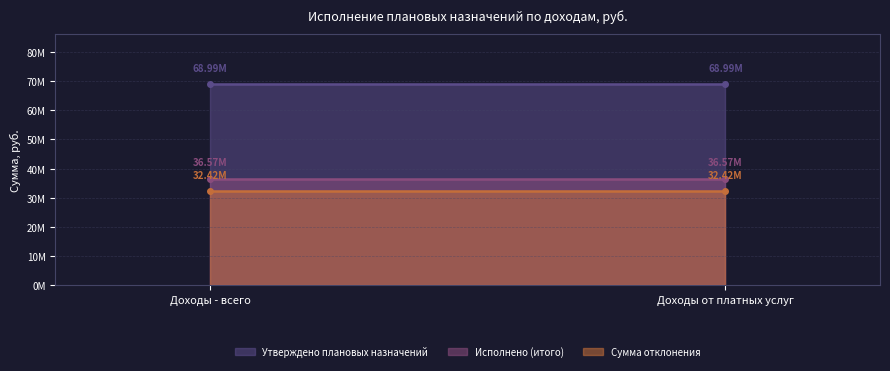

What is the greatest value displayed?

68988090.8